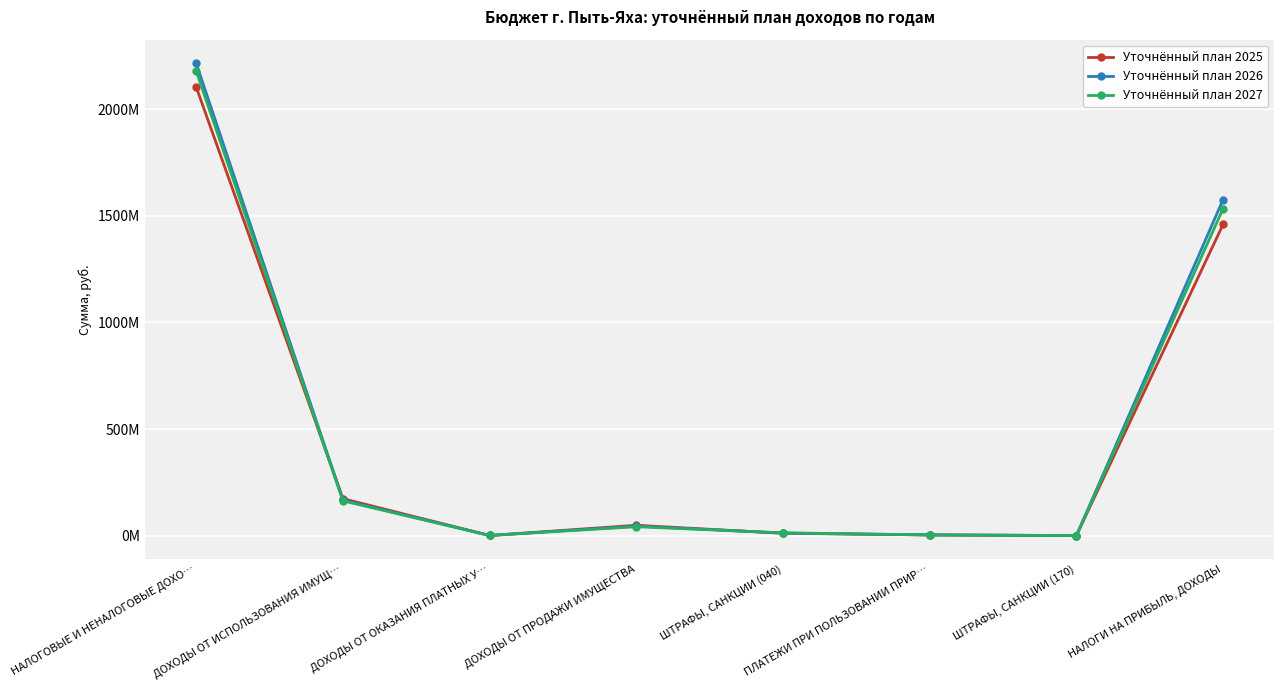

At which category is the sum across all series the highest?

НАЛОГОВЫЕ И НЕНАЛОГОВЫЕ ДОХО…